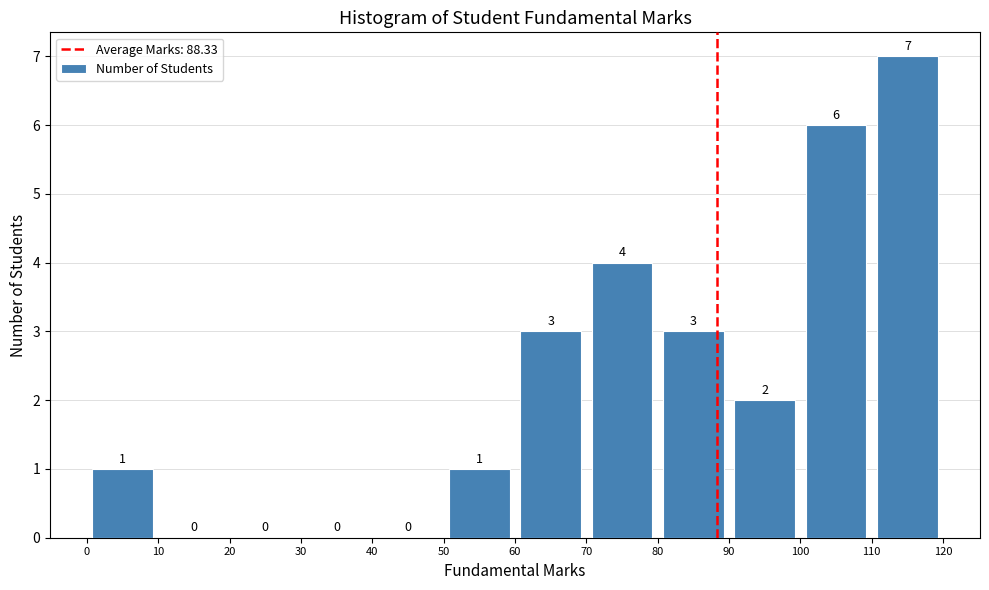

Reading left to right, transcribe this chart: for each bar, give the range it covers on the x-axis and its height.

0 to 10: 1
10 to 20: 0
20 to 30: 0
30 to 40: 0
40 to 50: 0
50 to 60: 1
60 to 70: 3
70 to 80: 4
80 to 90: 3
90 to 100: 2
100 to 110: 6
110 to 120: 7